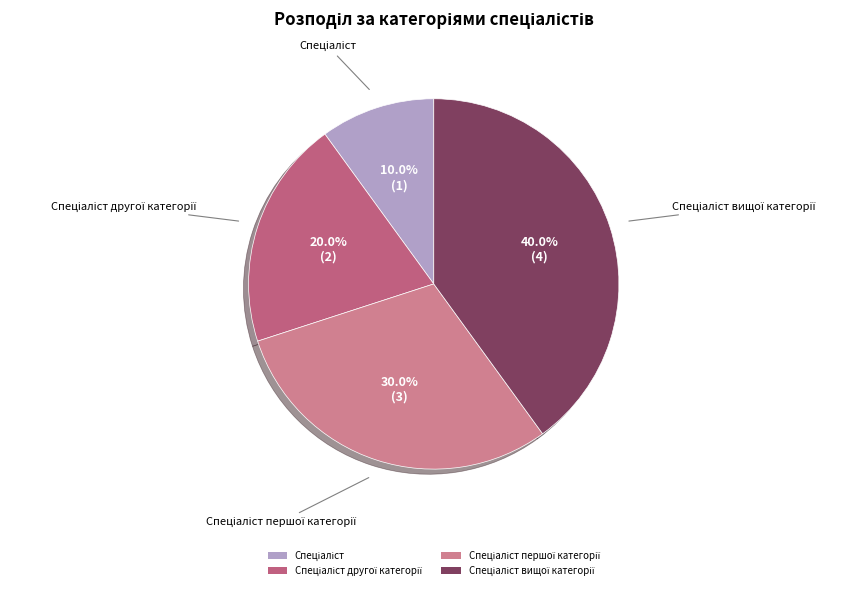

Does any single category account for the majority?

No